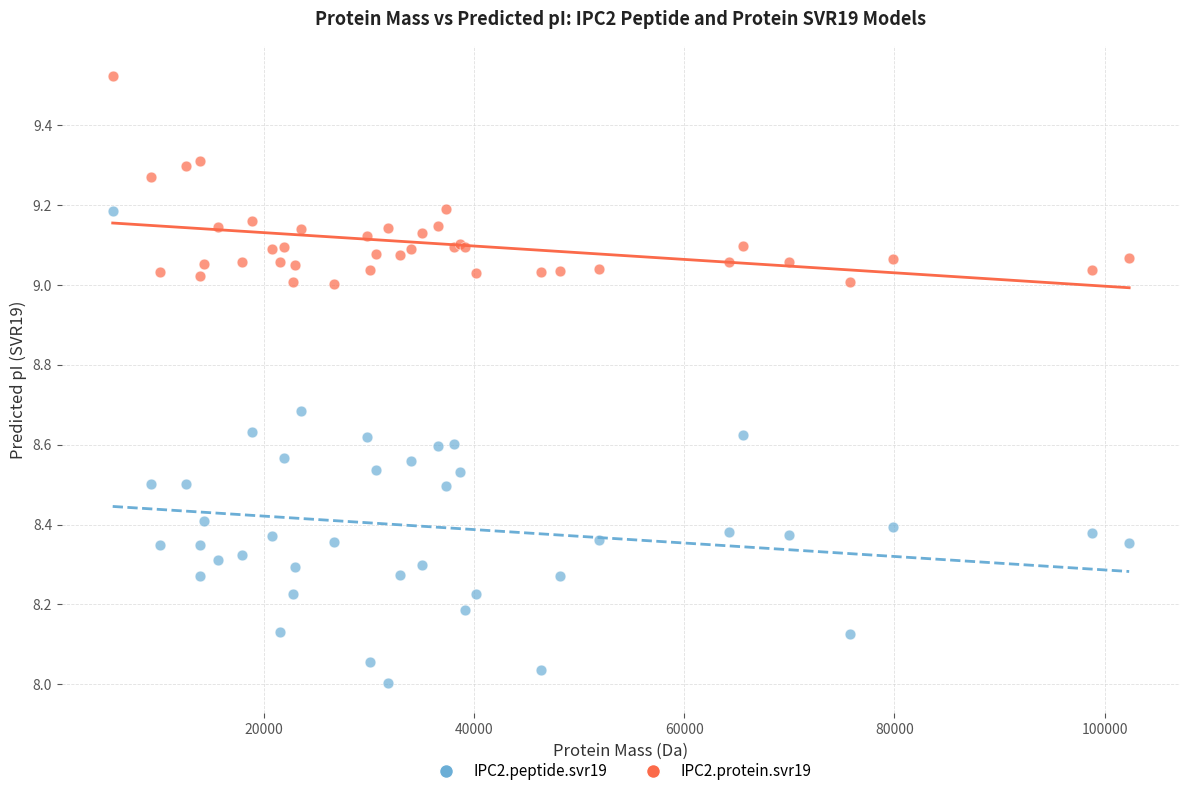

What is the X range (max minus min) for the scatter plot?

96735.4